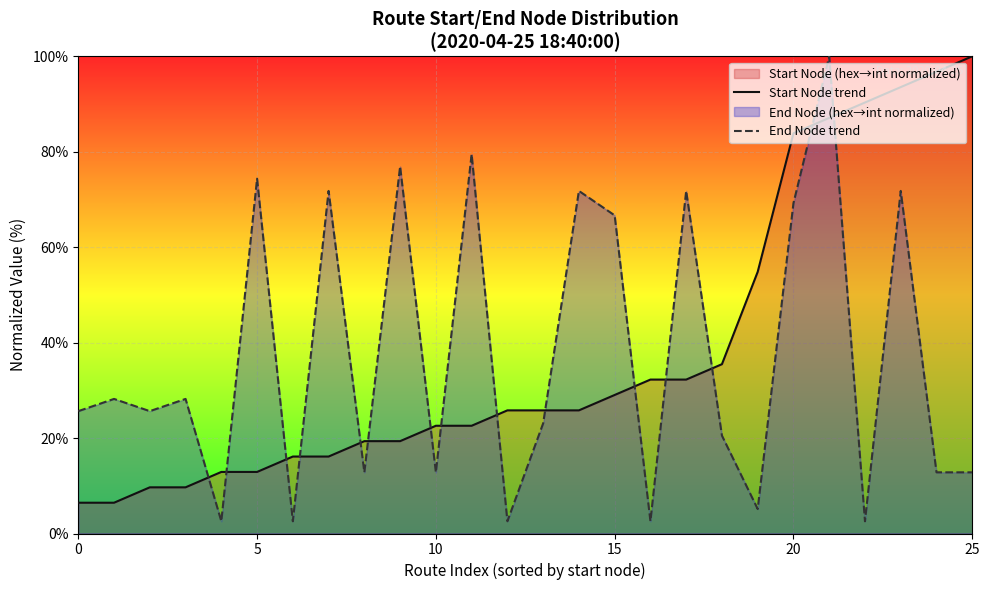

True or false: End Node trend has a value of 17.7 at 24.

False